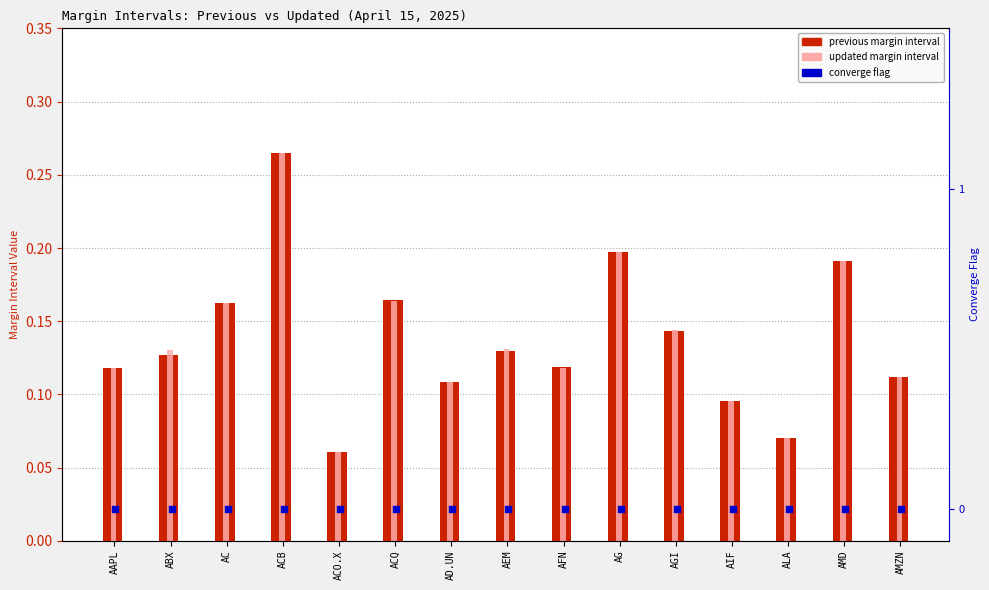

Is the value of PREVIOUS MARGIN INTERVALS at AC greater than the value of UPDATED MARGIN INTERVALS at ABX?

Yes